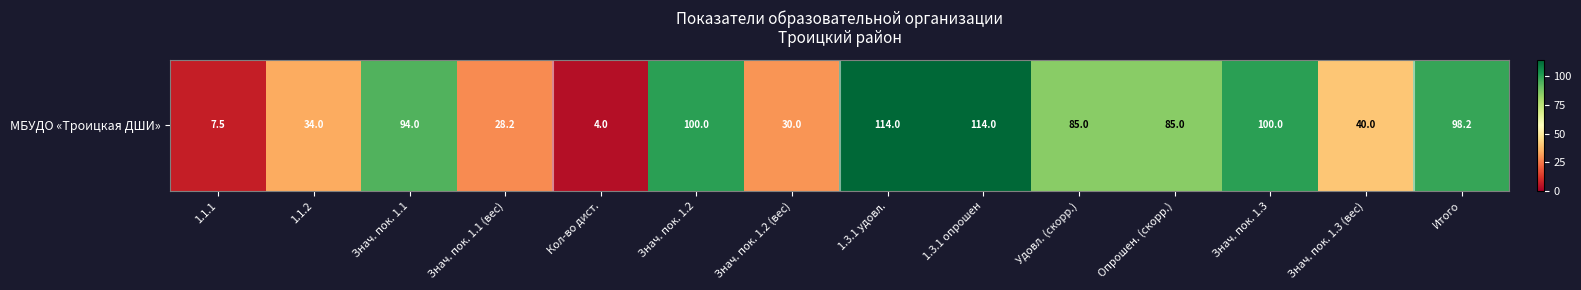

What is the difference between the second highest and second lowest values?

106.5